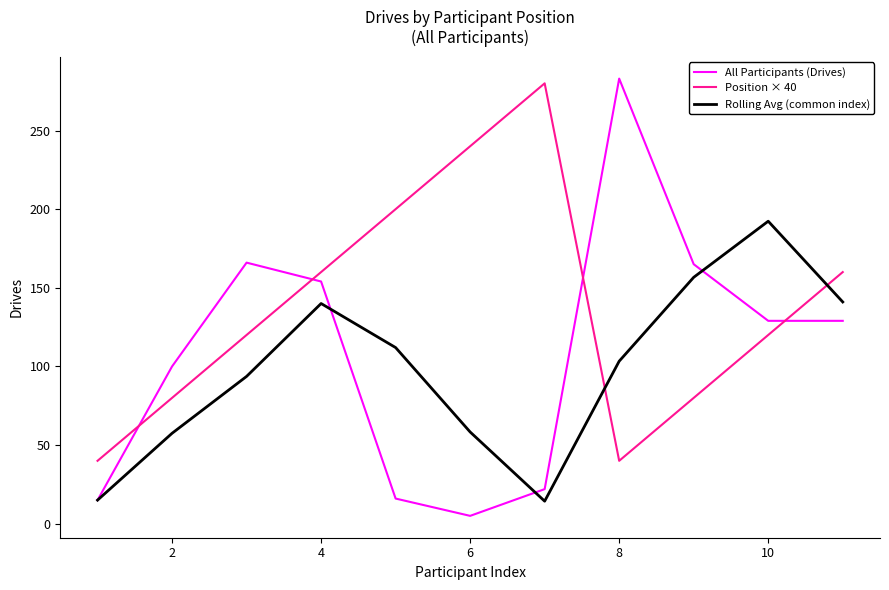

Which series has the largest total across all categories?

Position × 40